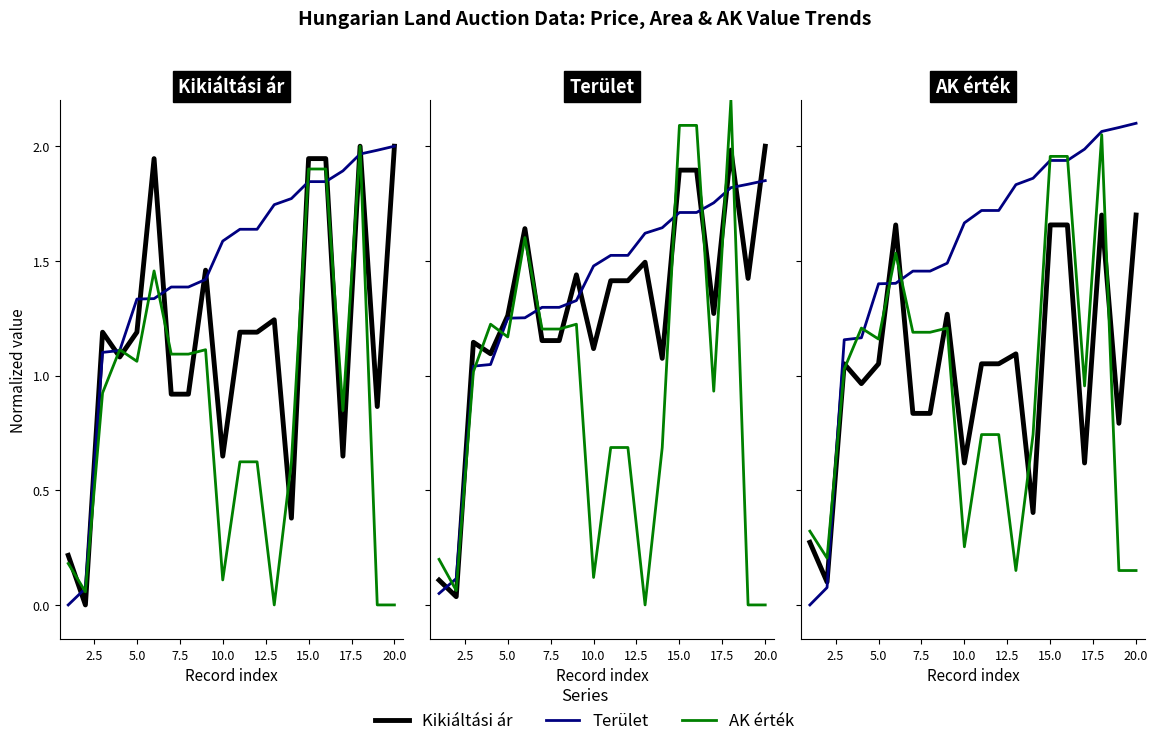

How many interior local peaks does the Kikiáltási ár series have?

5